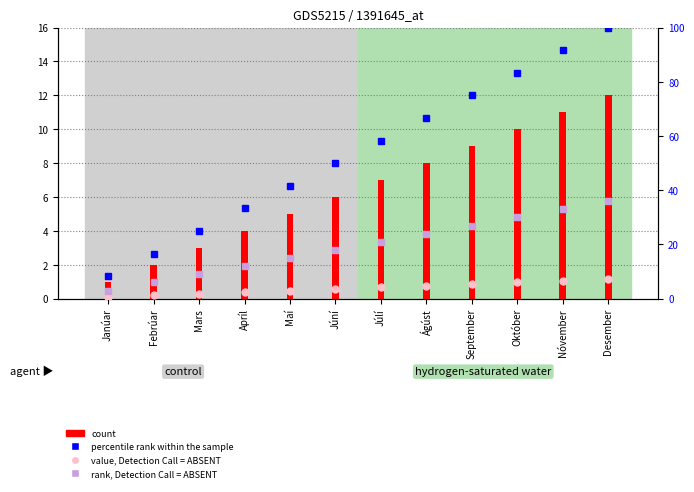

At how many categories does at least one series exceed 56?

6